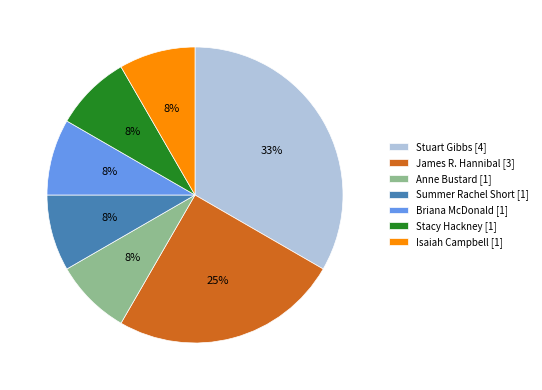

To the nearest percent, what portion does Summer Rachel Short [1] represent?

8%